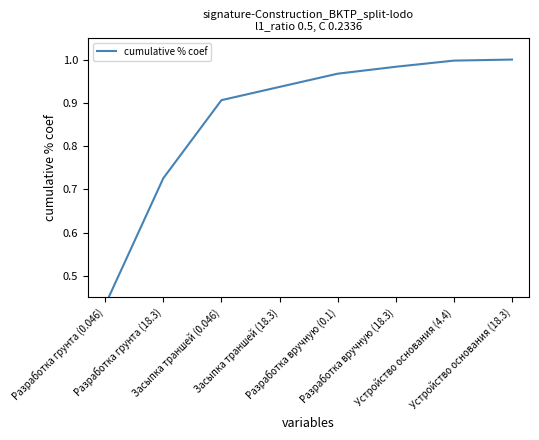

What is the label of the 3rd point from the right?

Разработка вручную (18.3)